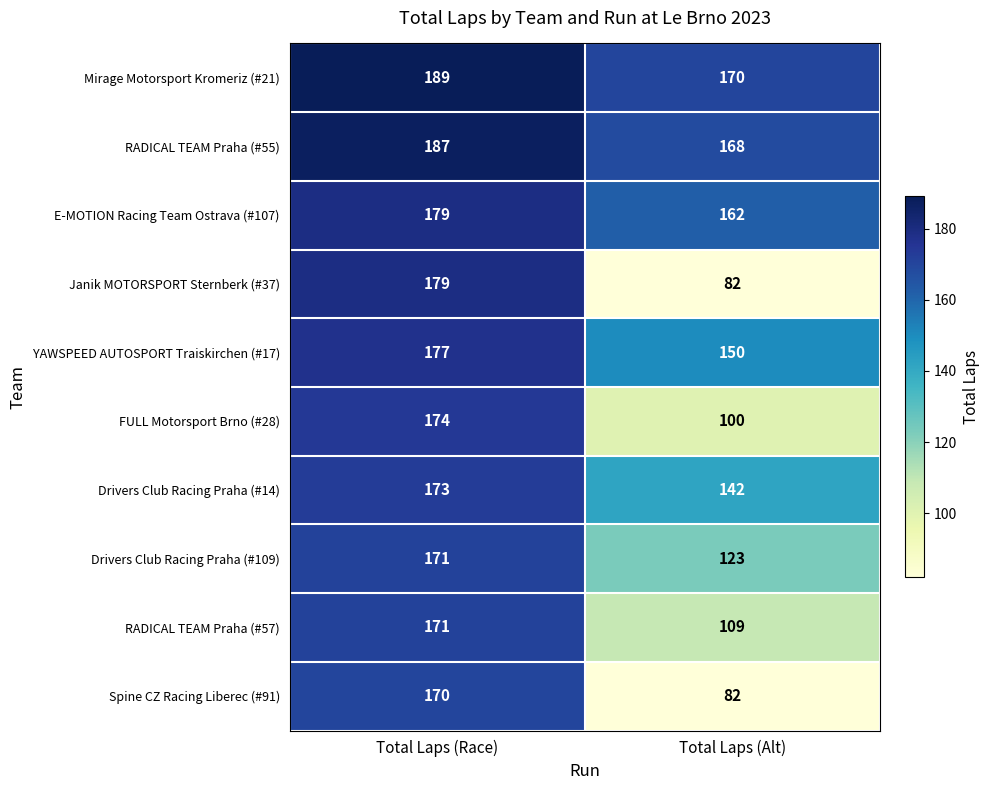

Rank the categories by Drivers Club Racing Praha (#14) value from lowest to highest.

Total Laps (Alt), Total Laps (Race)